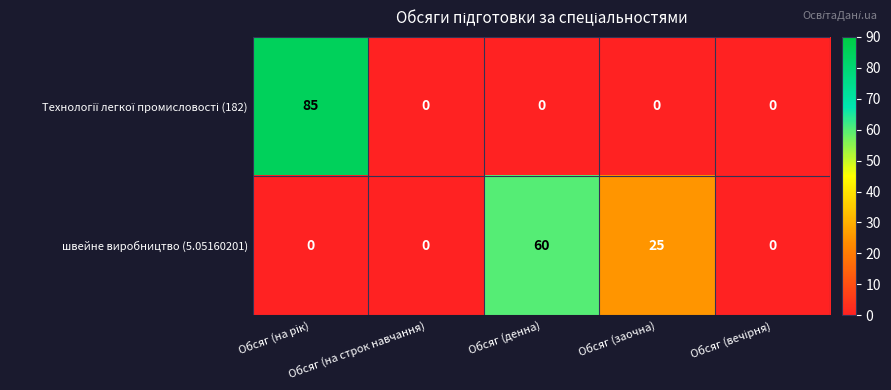

Which series changed the most between Обсяг (денна) and Обсяг (заочна)?

швейне виробництво (5.05160201)